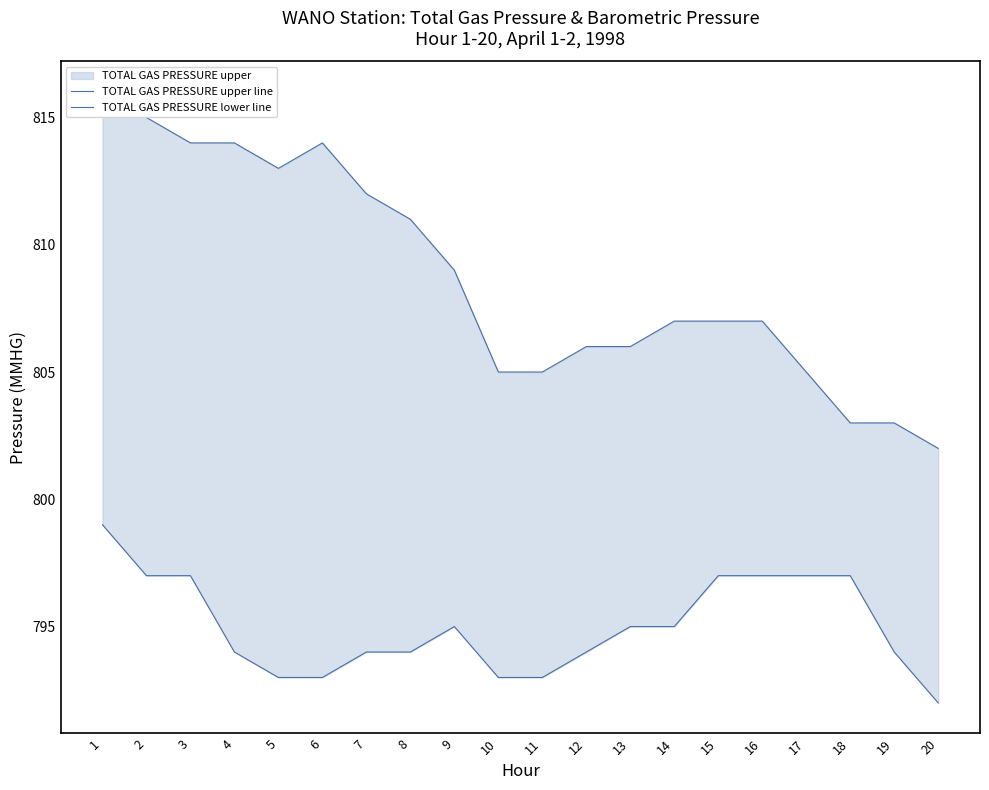

How many data points does each series have?

20